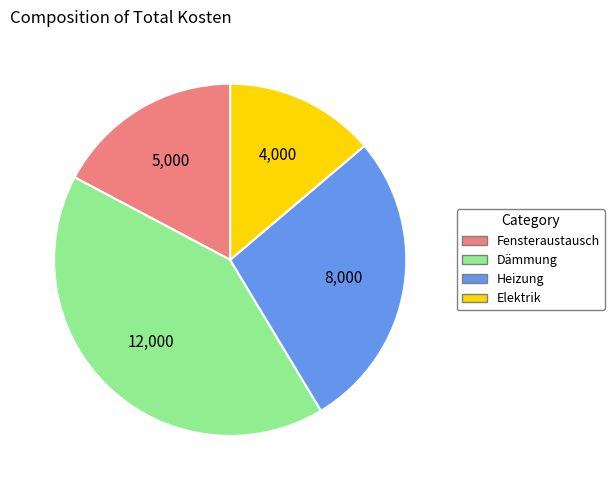

True or false: Fensteraustausch accounts for 10% of the total.

False